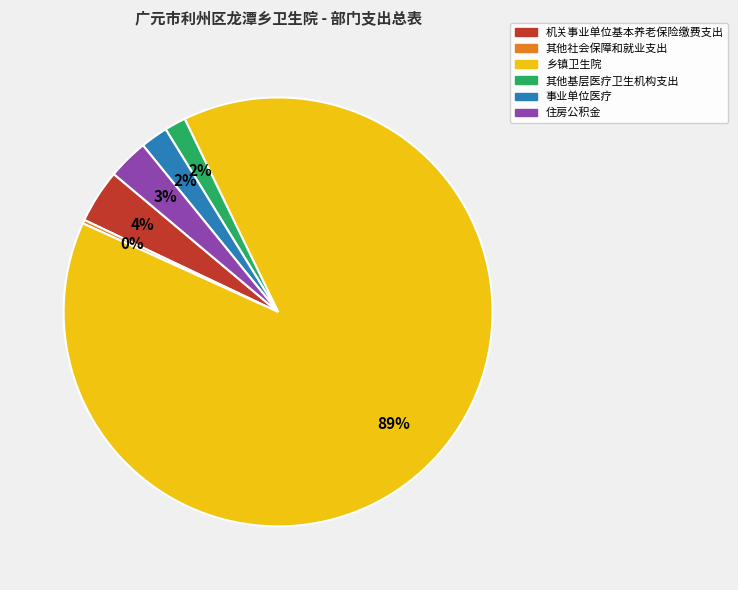

What is the majority slice?

乡镇卫生院